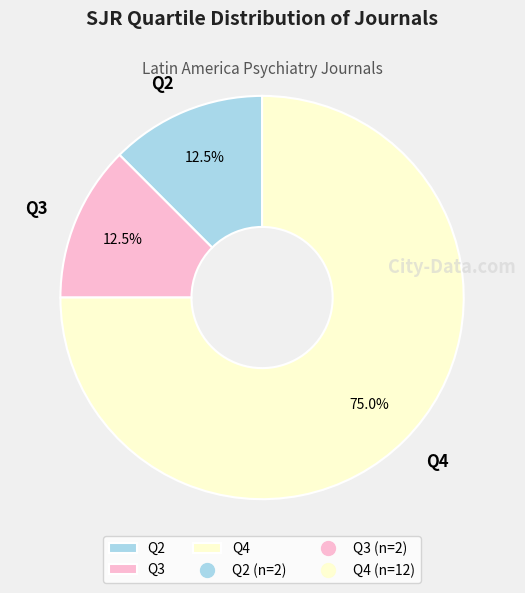

Is it true that Q4 is 75% of the pie?

True